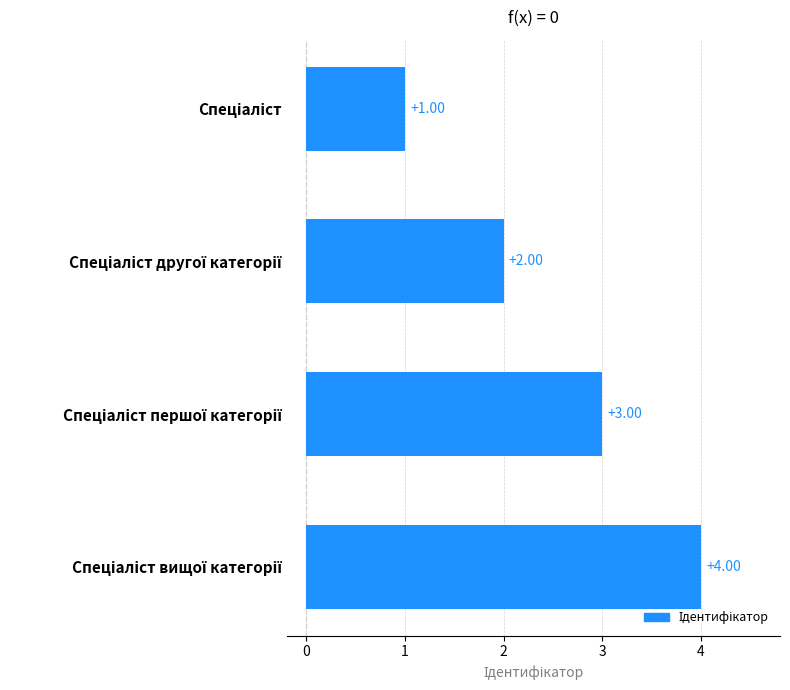

What is the sum of all values?

10